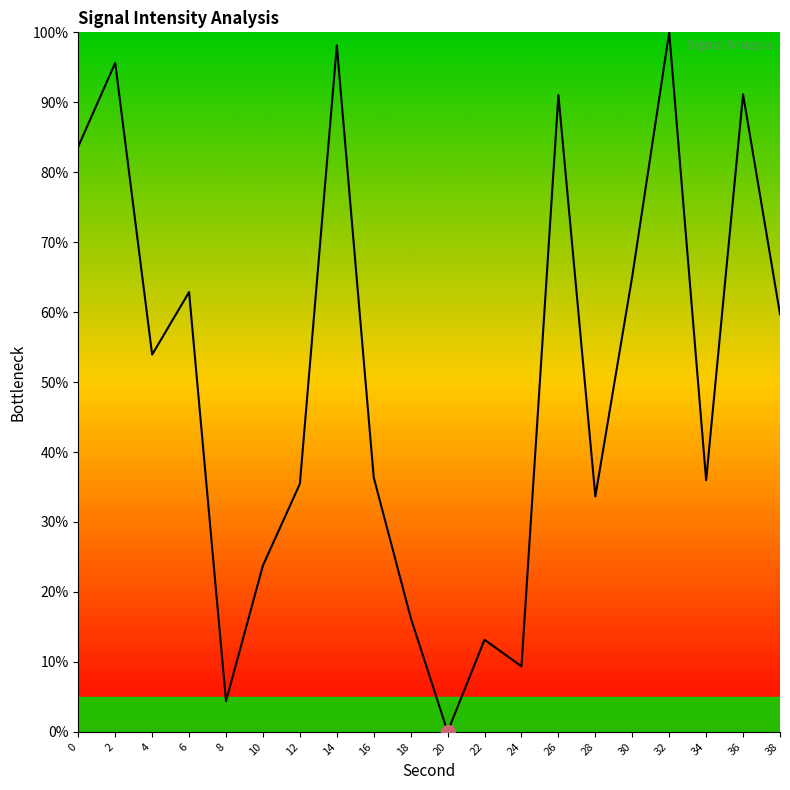

Approximately how many times larger is the value at 36 compared to 38?

1.5